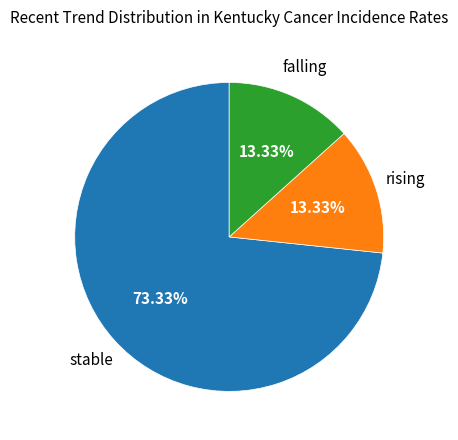

What is the largest slice in the pie chart?

stable